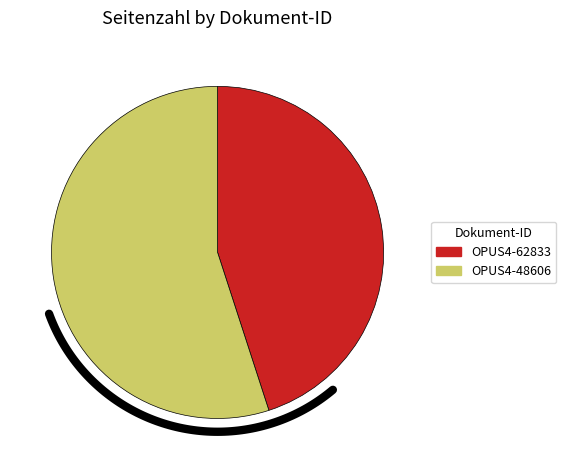

Does OPUS4-62833 represent more than half of the total?

No